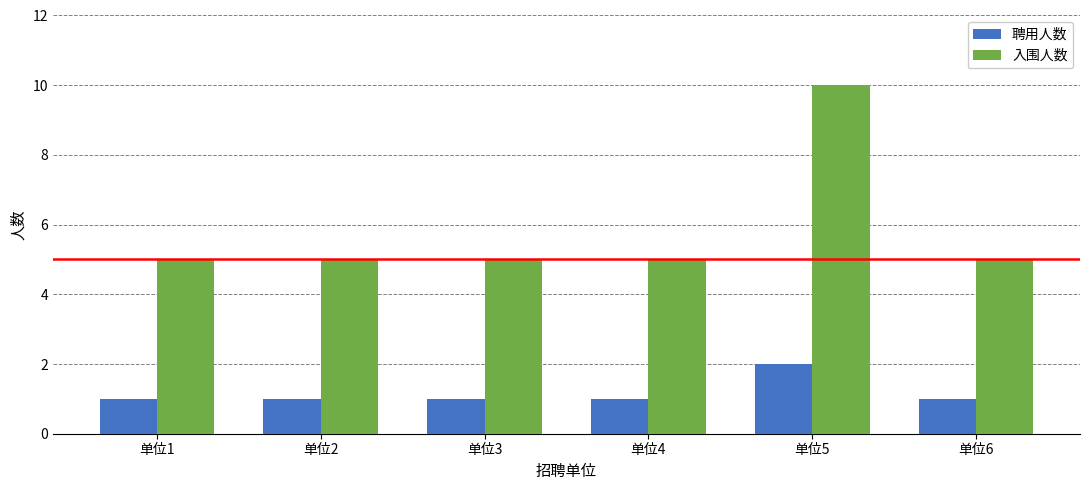

Reading left to right, extract all data points from this chart.

聘用人数: 1	1	1	1	2	1
入围人数: 5	5	5	5	10	5